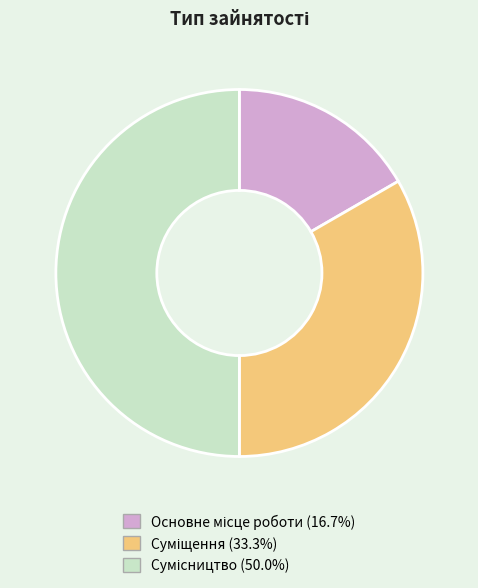

To the nearest percent, what percentage of the pie is Суміщення?

33%